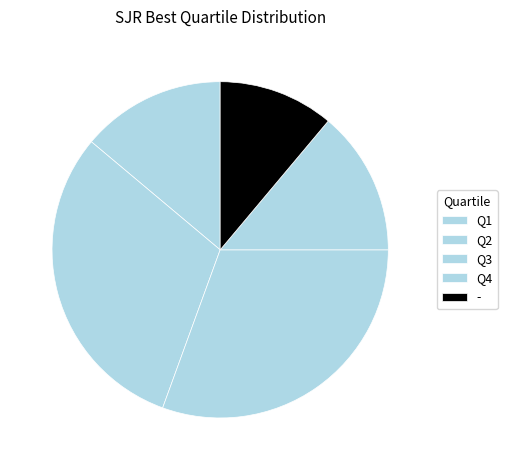

How much of the chart is everything except Q4?

86.1%